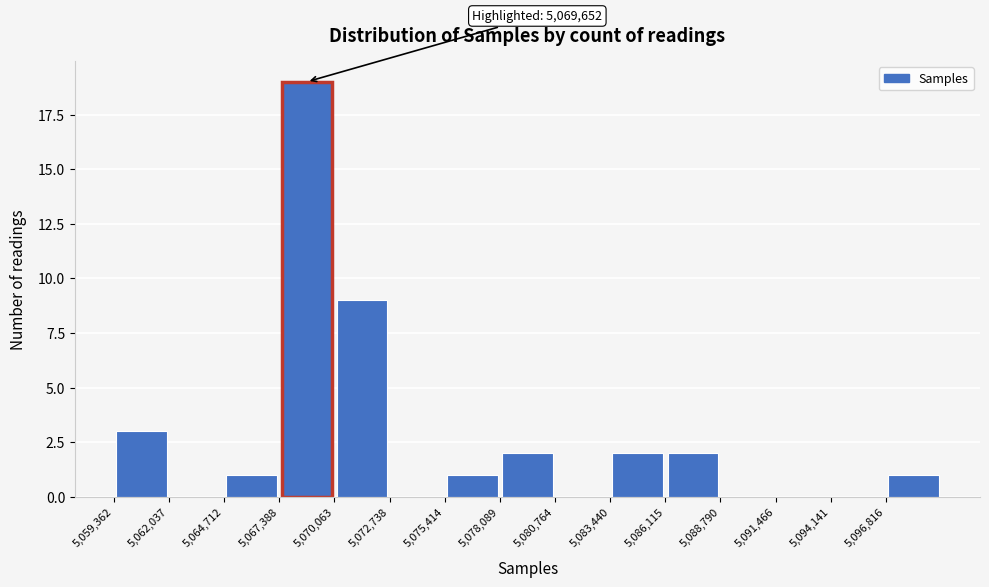

Over which range of the x-axis is the bar tallest?

5067500 to 5070000